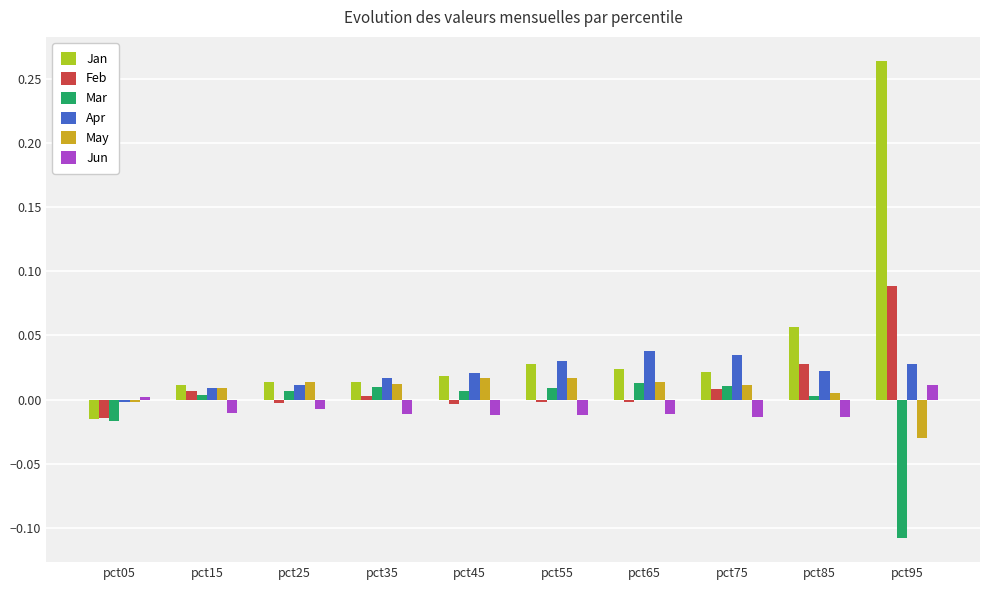

Which series has the widest spread of values?

Jan